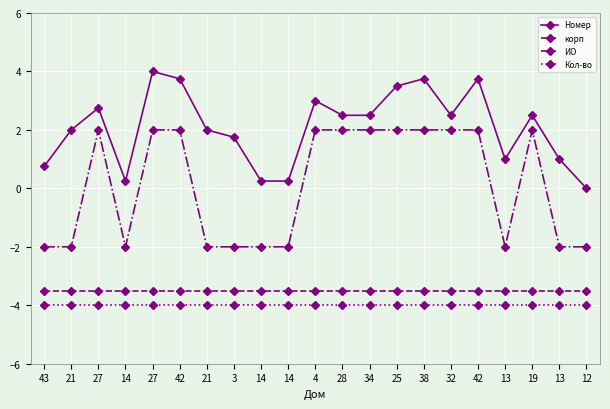

True or false: корп has a value of -3.5 at 21.

True